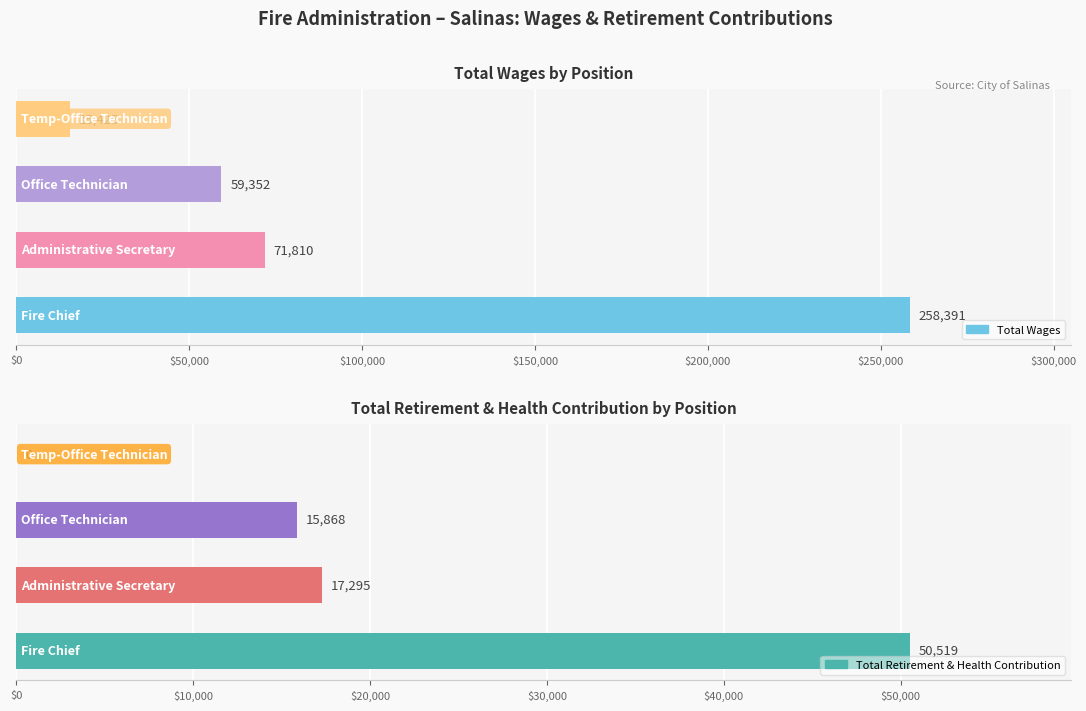

How many data points in Total Wages are less than 71810?

2